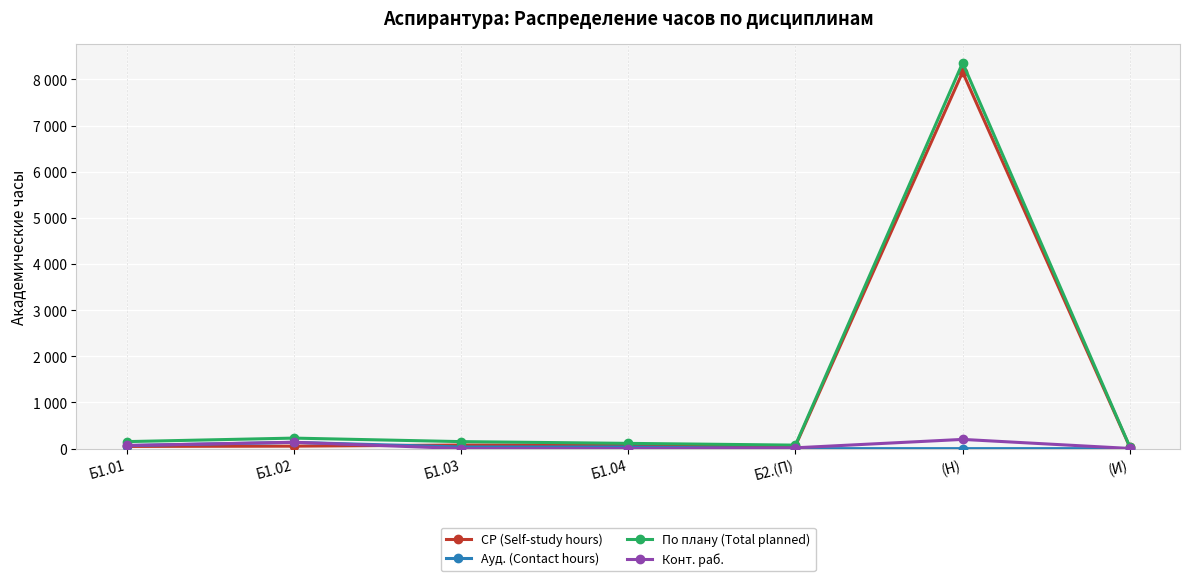

Is it true that СР (Self-study hours) equals 76 at Б1.04?

True